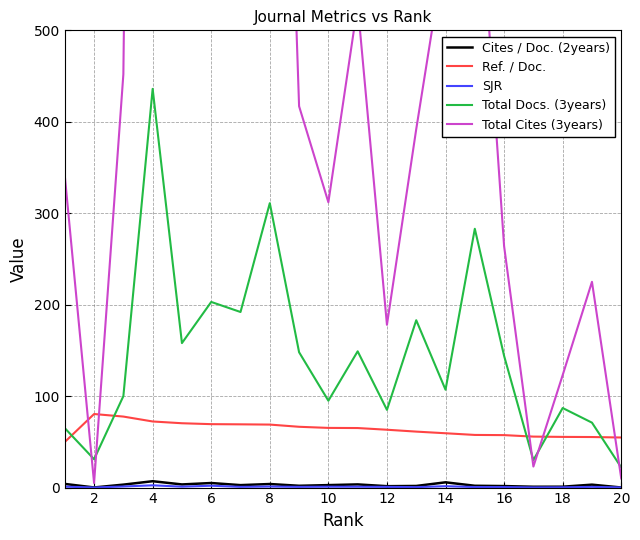

What is the difference between the maximum and second lowest values in the Total Cites (3years) series?

3182.0